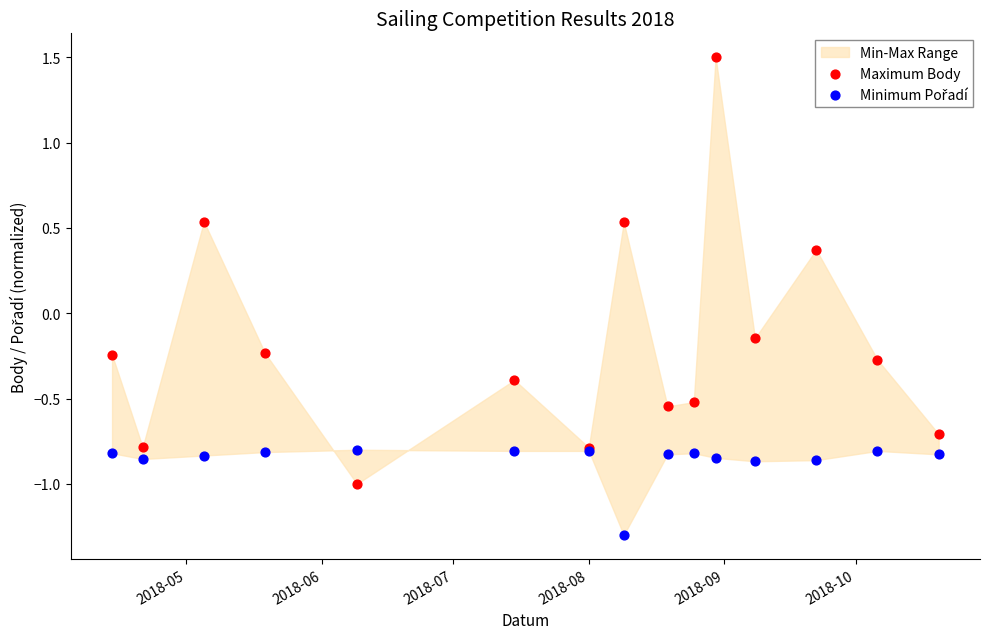

Which series reaches the maximum Y coordinate?

Maximum Body